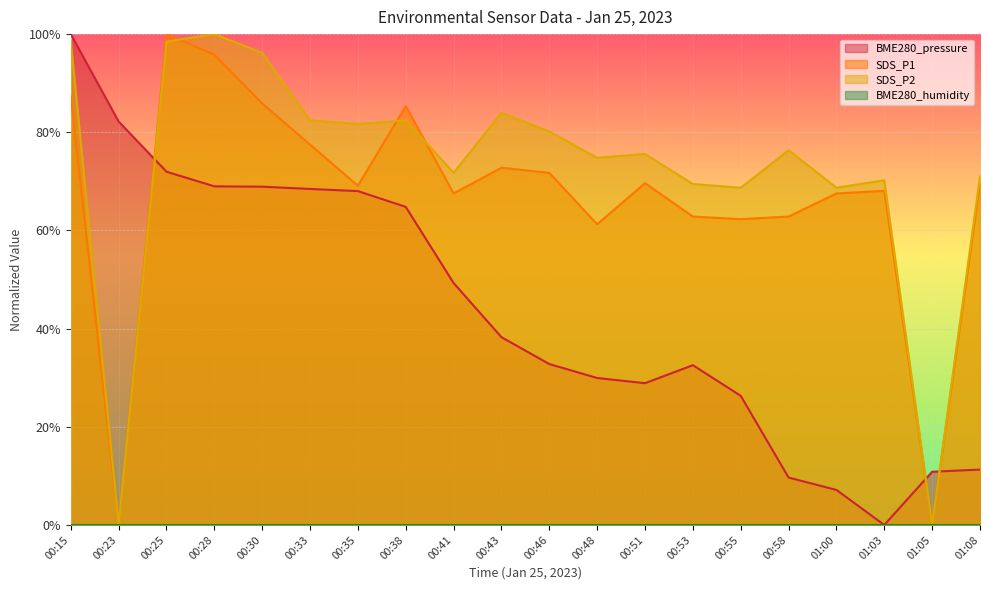

Reading right to left, transcribe all the data shown in this chart.

BME280_pressure: 0.1	0.1	0.0	0.1	0.1	0.3	0.3	0.3	0.3	0.3	0.4	0.5	0.6	0.7	0.7	0.7	0.7	0.7	0.8	1.0
SDS_P1: 0.7	0.0	0.7	0.7	0.6	0.6	0.6	0.7	0.6	0.7	0.7	0.7	0.9	0.7	0.8	0.9	1.0	1.0	0.0	0.9
SDS_P2: 0.7	0.0	0.7	0.7	0.8	0.7	0.7	0.8	0.7	0.8	0.8	0.7	0.8	0.8	0.8	1.0	1.0	1.0	0.0	1.0